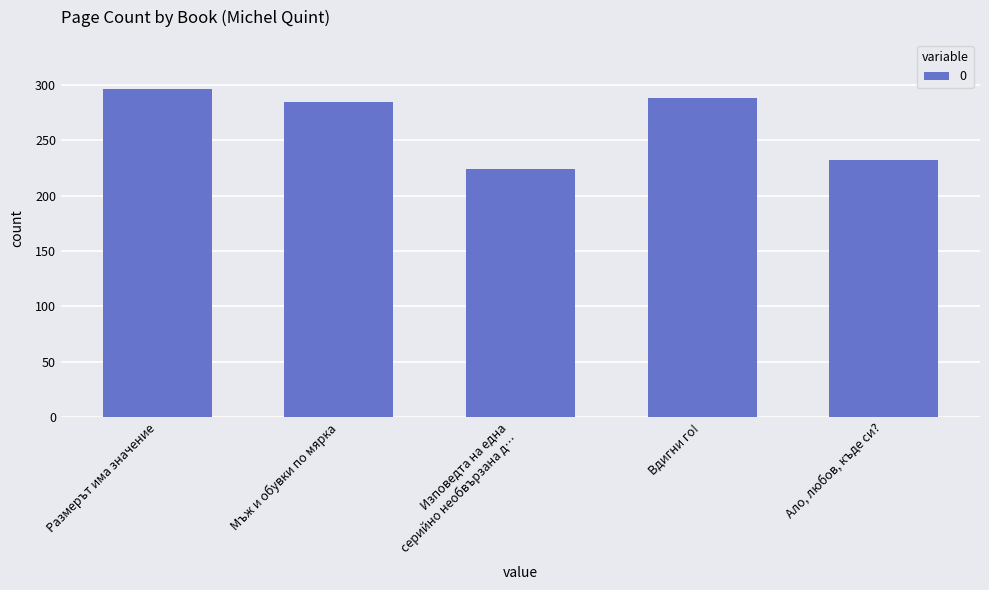

What is the label of the 3rd bar from the left?

Изповедта на една
серийно необвързана д…